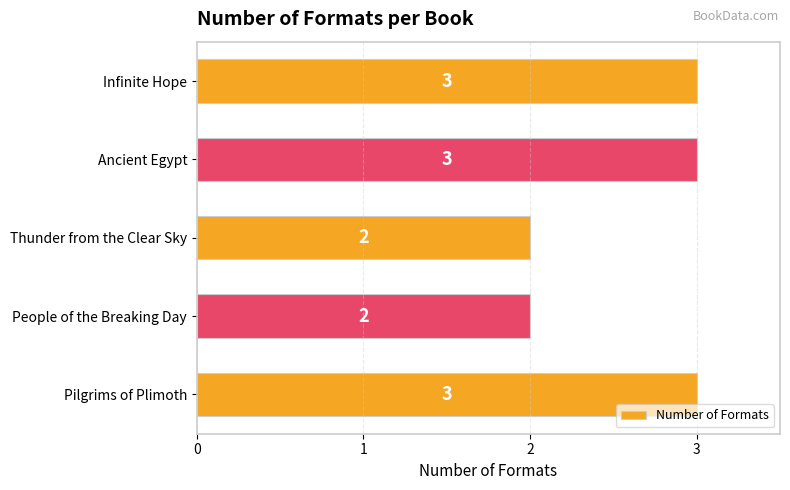

What is the minimum value shown in the chart?

2